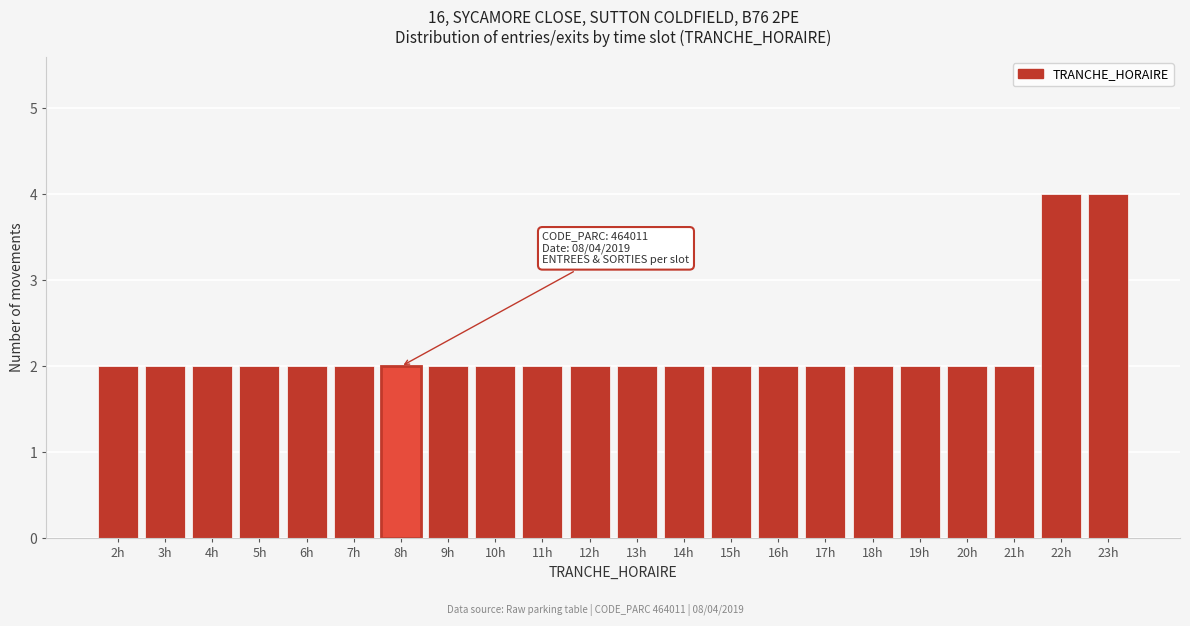

Reading left to right, transcribe all the data shown in this chart.

2	2	2	2	2	2	2	2	2	2	2	2	2	2	2	2	2	2	2	2	4	4